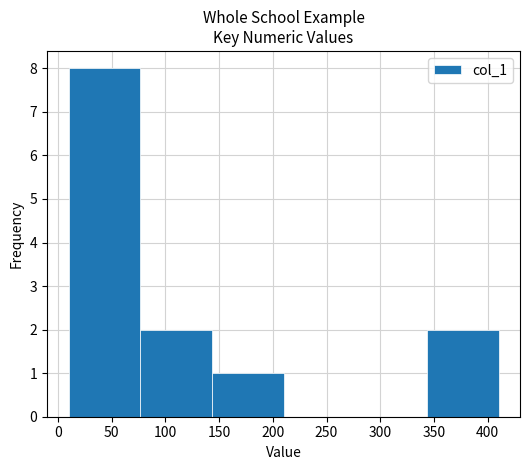

What is the height of the bar covering 10 to 75 on the x-axis? Neither the bar edges nor the heights are printed on the chart, so give them approximately, as read against the axes.

8